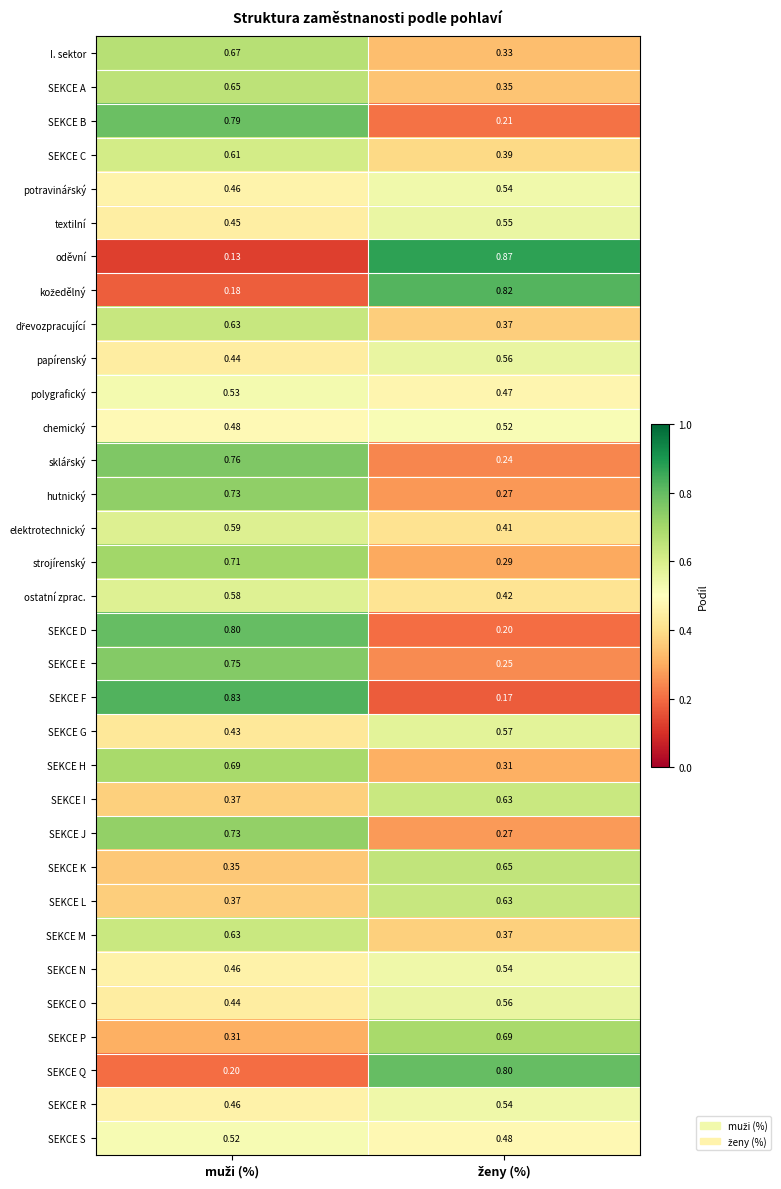

Which series has the widest spread of values?

oděvní